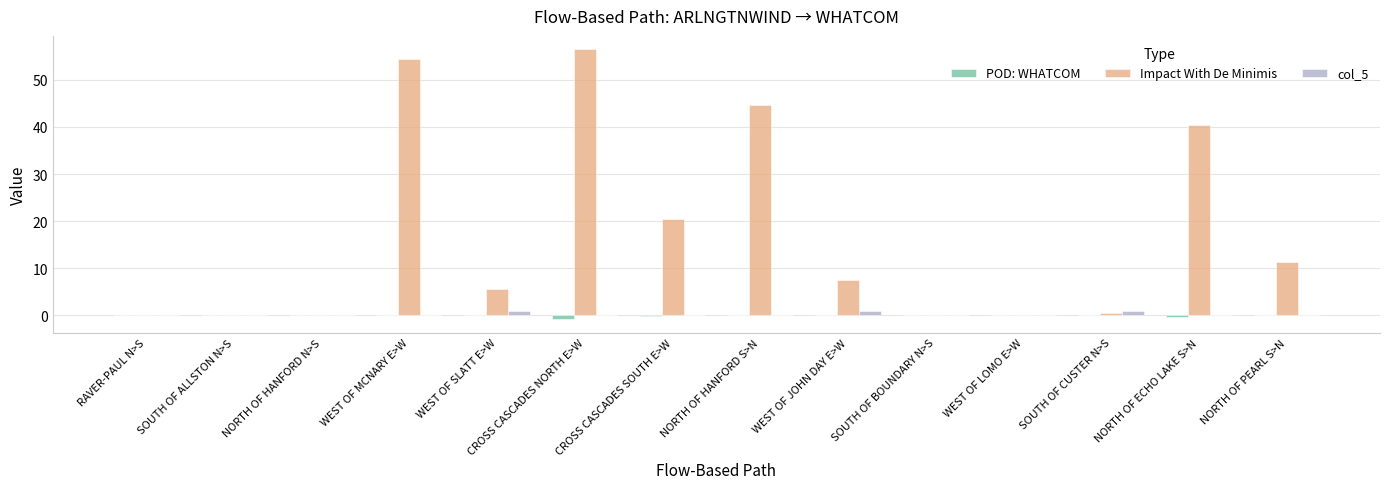

Between RAVER-PAUL N>S and WEST OF SLATT E>W, which series saw the biggest shift?

Impact With De Minimis